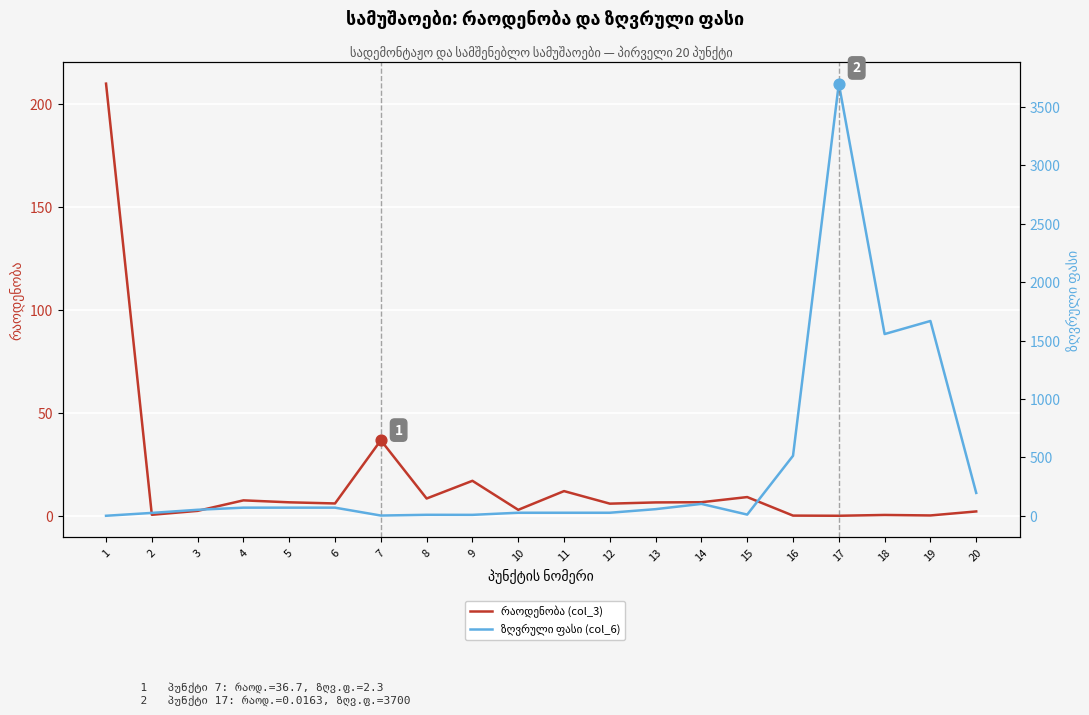

Which series has the largest Y range (max minus min)?

ზღვრული ფასი (col_6)